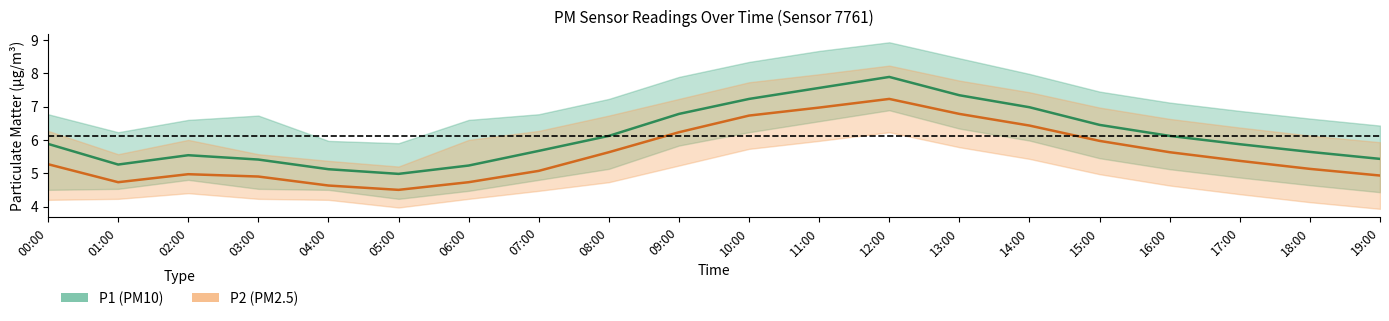

What is the difference between the maximum and second lowest values in the P2 (PM2.5) series?

2.6